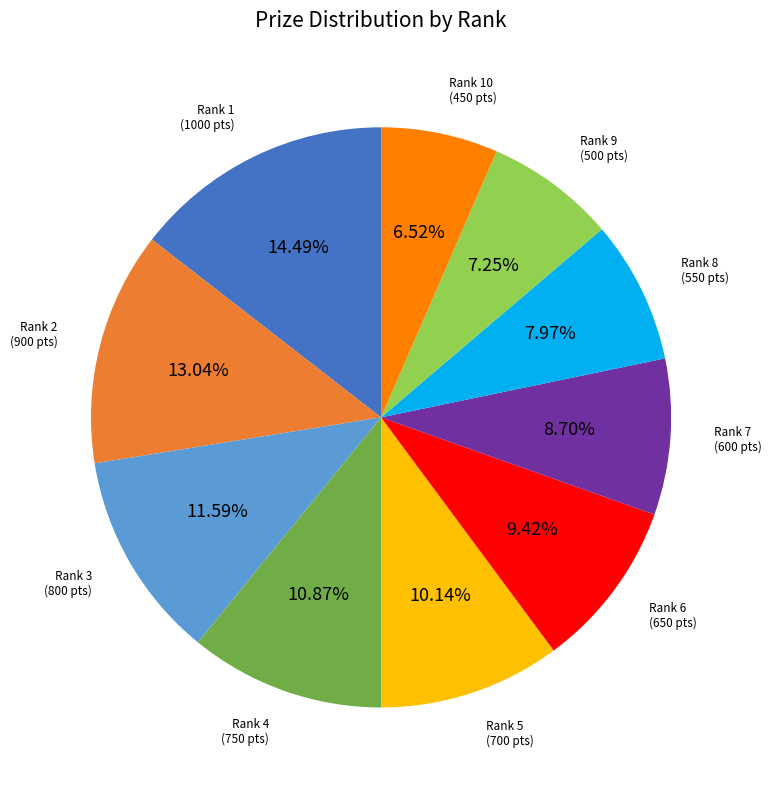

Does any single category account for the majority?

No